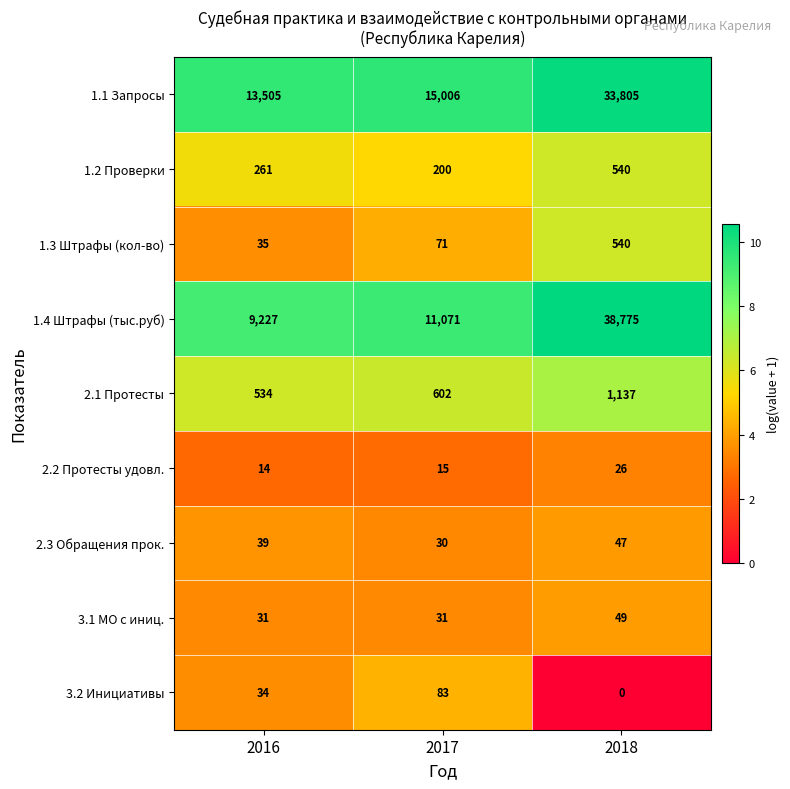

Reading right to left, list all the values displayed in this chart.

1.1 Запросы: 2018=33805	2017=15006	2016=13505
1.2 Проверки: 2018=540	2017=200	2016=261
1.3 Штрафы (кол-во): 2018=540	2017=71	2016=35
1.4 Штрафы (тыс.руб): 2018=38775	2017=11071	2016=9227
2.1 Протесты: 2018=1137	2017=602	2016=534
2.2 Протесты удовл.: 2018=26	2017=15	2016=14
2.3 Обращения прок.: 2018=47	2017=30	2016=39
3.1 МО с иниц.: 2018=49	2017=31	2016=31
3.2 Инициативы: 2018=0	2017=83	2016=34